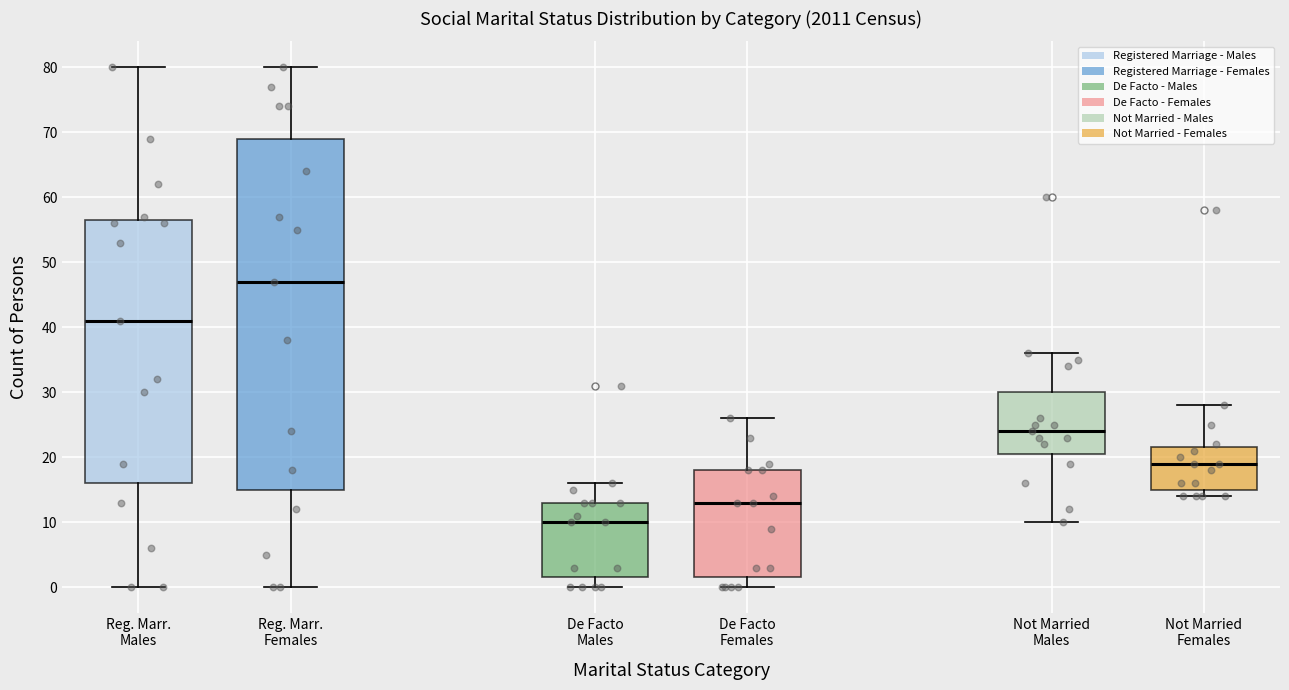

Where is the lower edge of the box for Reg. Marr. Males on the y-axis? The values are not printed on the chart, so give them approximately, as read against the axis.

16